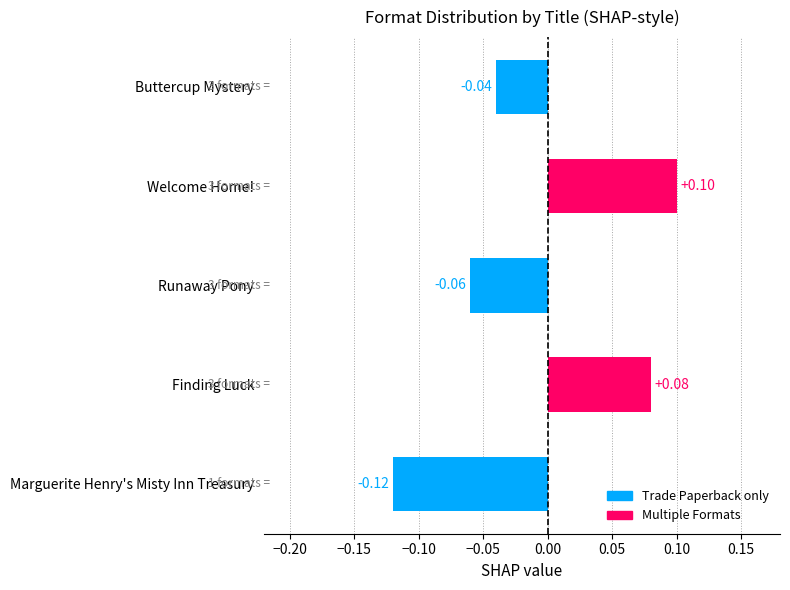

What is the difference between the maximum and minimum values?

0.2